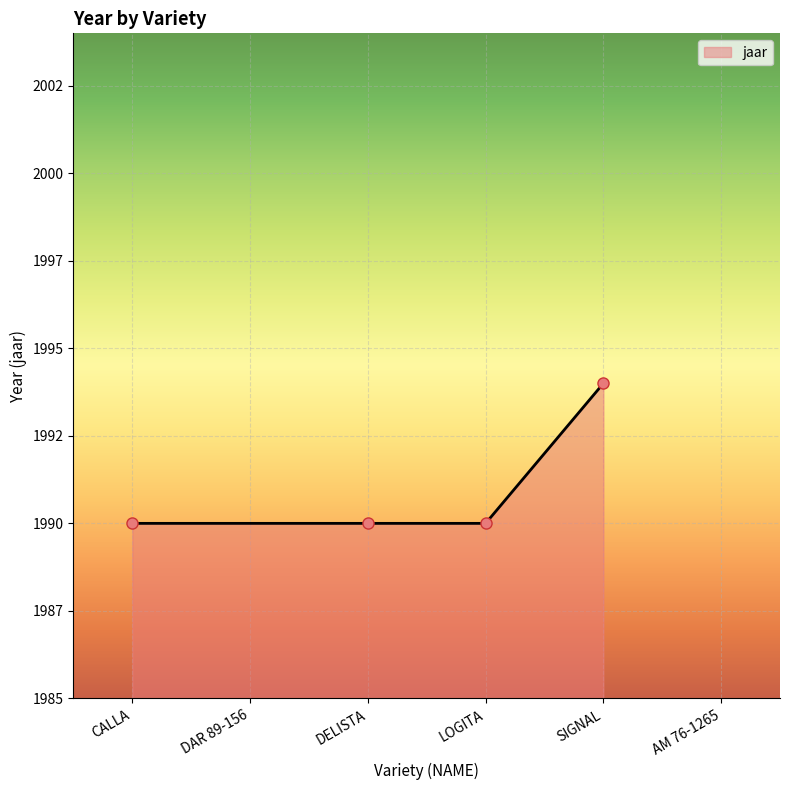

Which has a higher value, LOGITA or SIGNAL?

SIGNAL